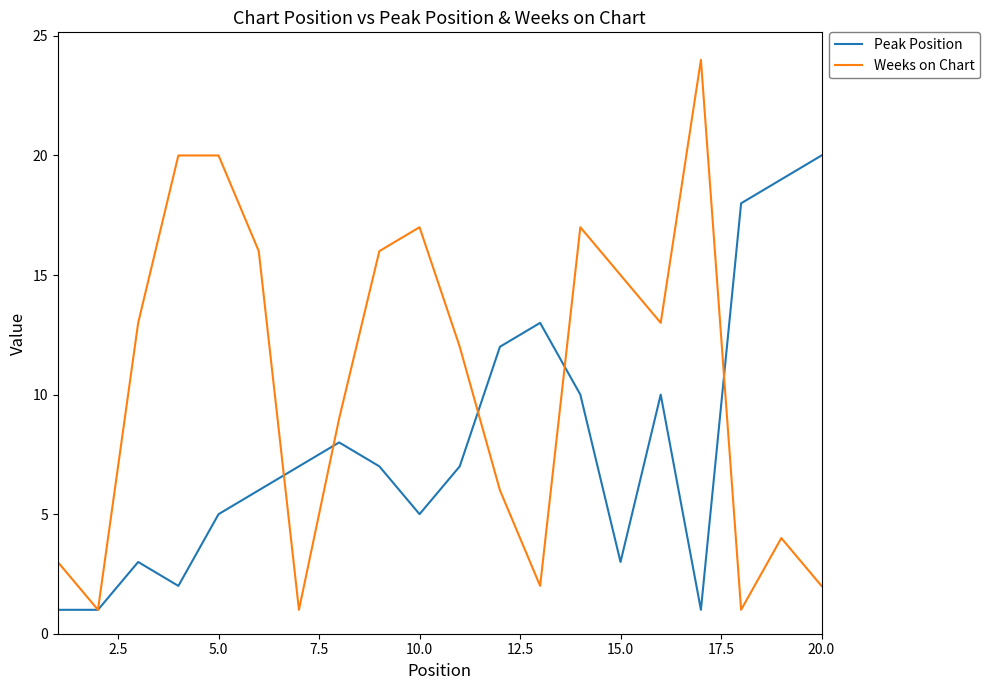

Reading left to right, list all the values displayed in this chart.

Peak Position: 1	1	3	2	5	6	7	8	7	5	7	12	13	10	3	10	1	18	19	20
Weeks on Chart: 3	1	13	20	20	16	1	9	16	17	12	6	2	17	15	13	24	1	4	2